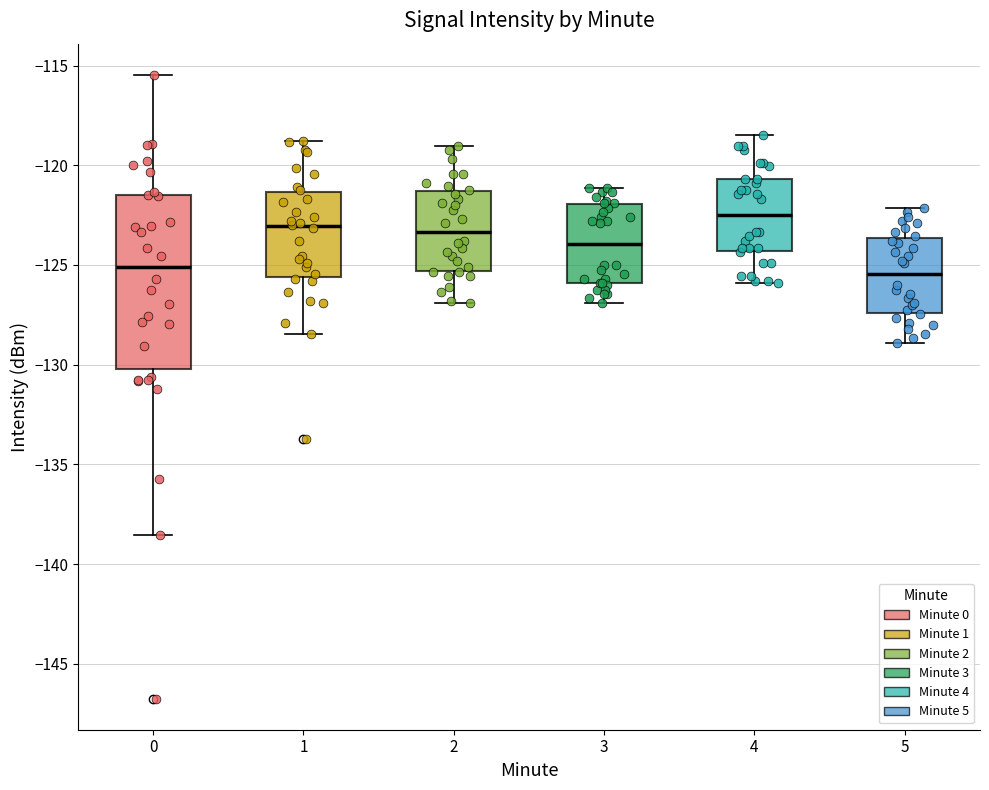

Reading left to right, transcribe this box plot: for each box, give where its median line is, the range the box spans, and where its two whiskers end, as read against the y-axis. The values are not printed on the chart, so give them approximately, as read against the axis.

0: median -125.0, box -130.0 to -121.5, whiskers -138.5 to -115.5
1: median -123.0, box -125.5 to -121.5, whiskers -128.5 to -119.0
2: median -123.5, box -125.5 to -121.5, whiskers -127.0 to -119.0
3: median -124.0, box -126.0 to -122.0, whiskers -127.0 to -121.0
4: median -122.5, box -124.5 to -120.5, whiskers -126.0 to -118.5
5: median -125.5, box -127.5 to -123.5, whiskers -129.0 to -122.0